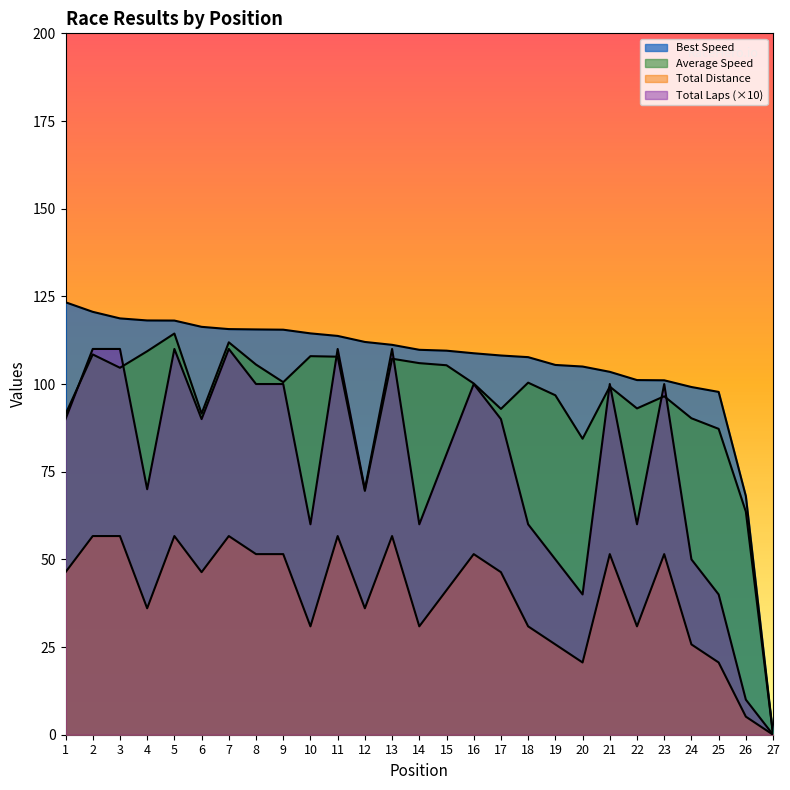

Does the chart display data point markers on the line(s)?

No